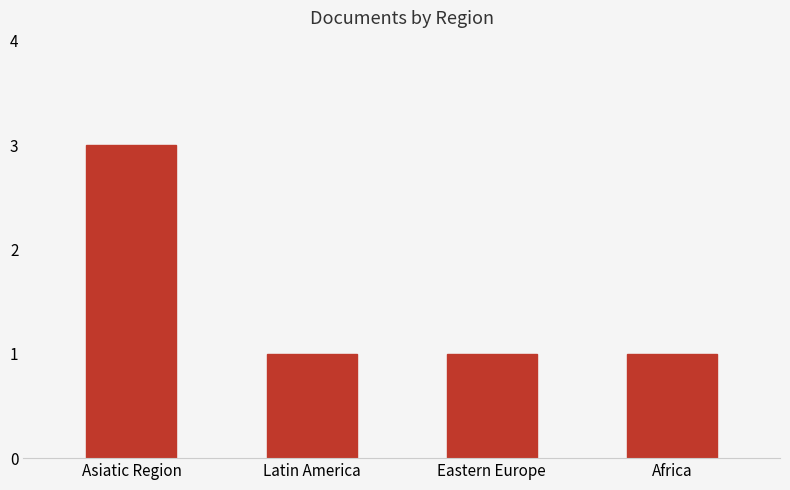

What is the maximum value shown in the chart?

3